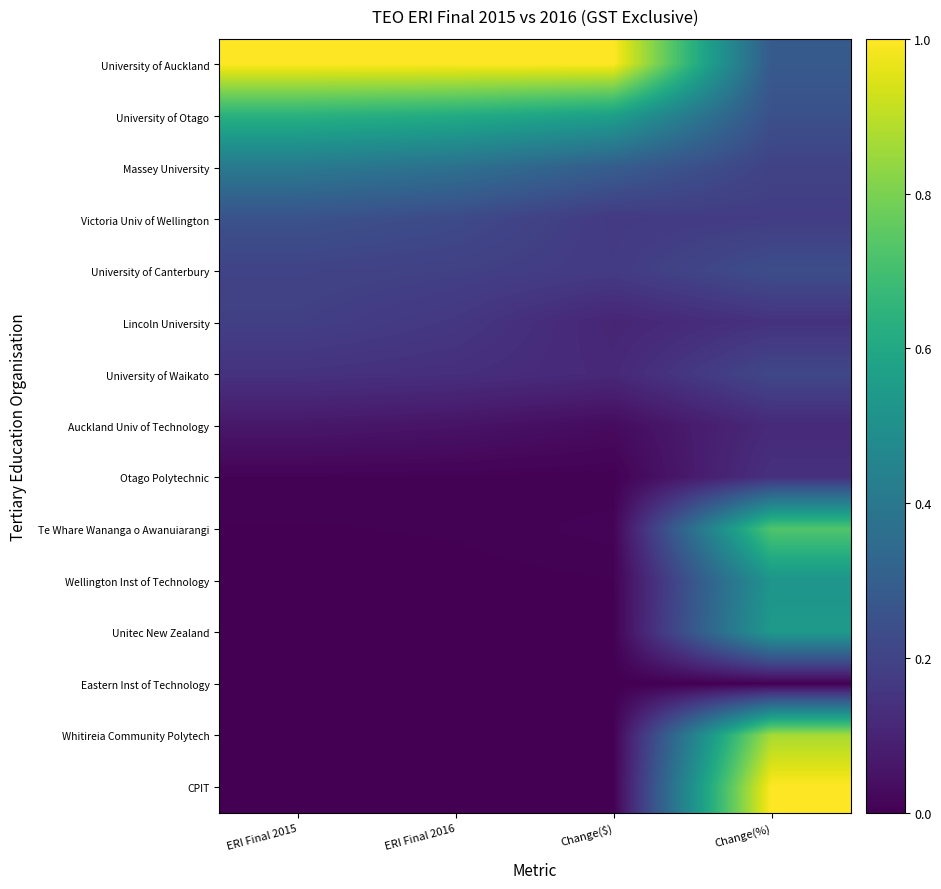

At which category is the sum across all series the highest?

Change(%)